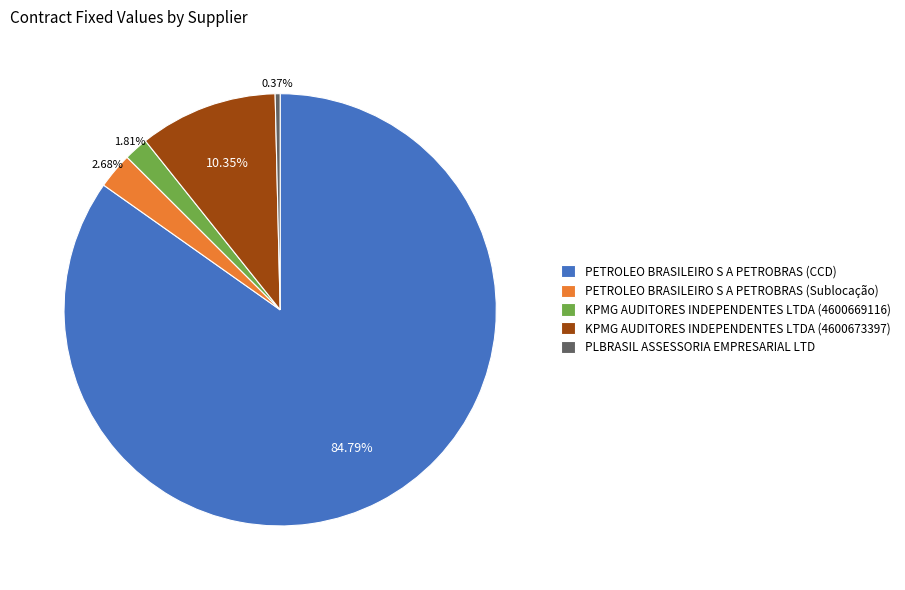

To the nearest percent, what percentage of the pie is PETROLEO BRASILEIRO S A PETROBRAS (CCD)?

85%